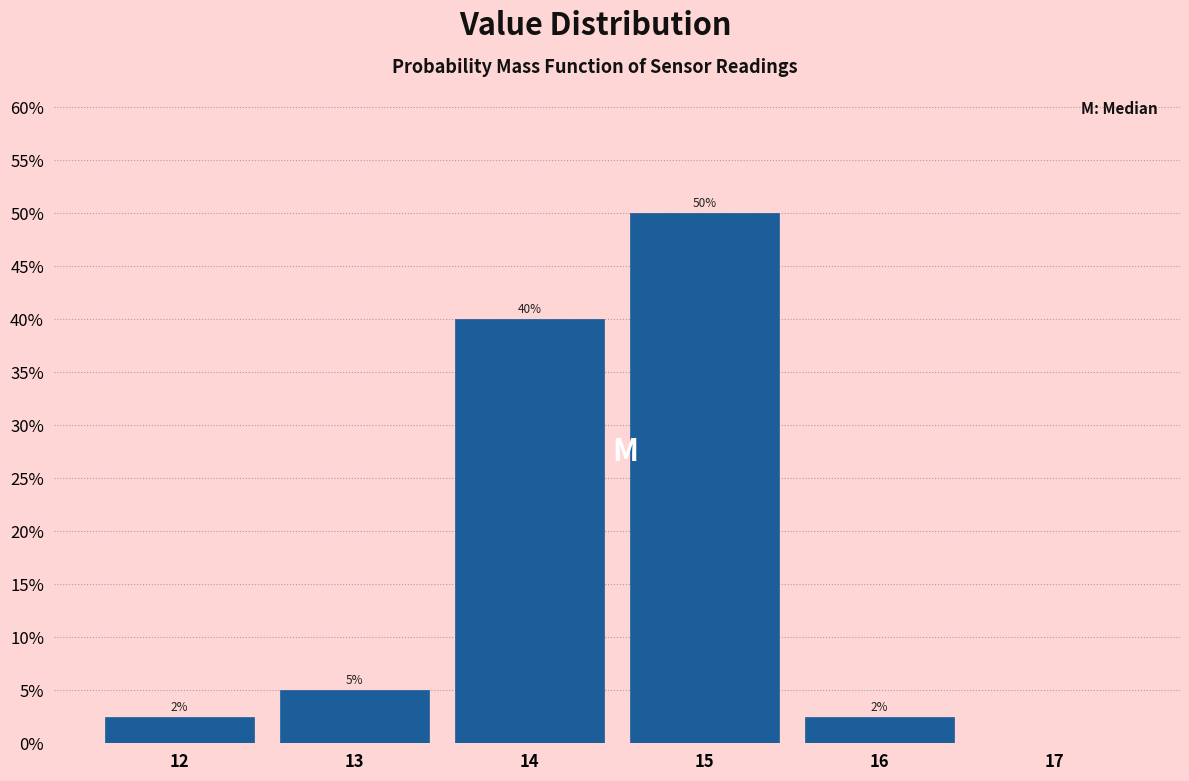

Over which range of the x-axis is the bar tallest?

14.5 to 15.5